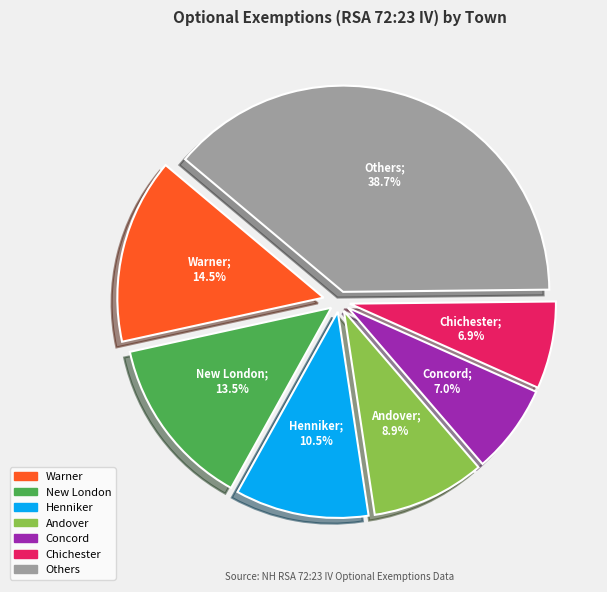

Count the number of slices in the pie.

7